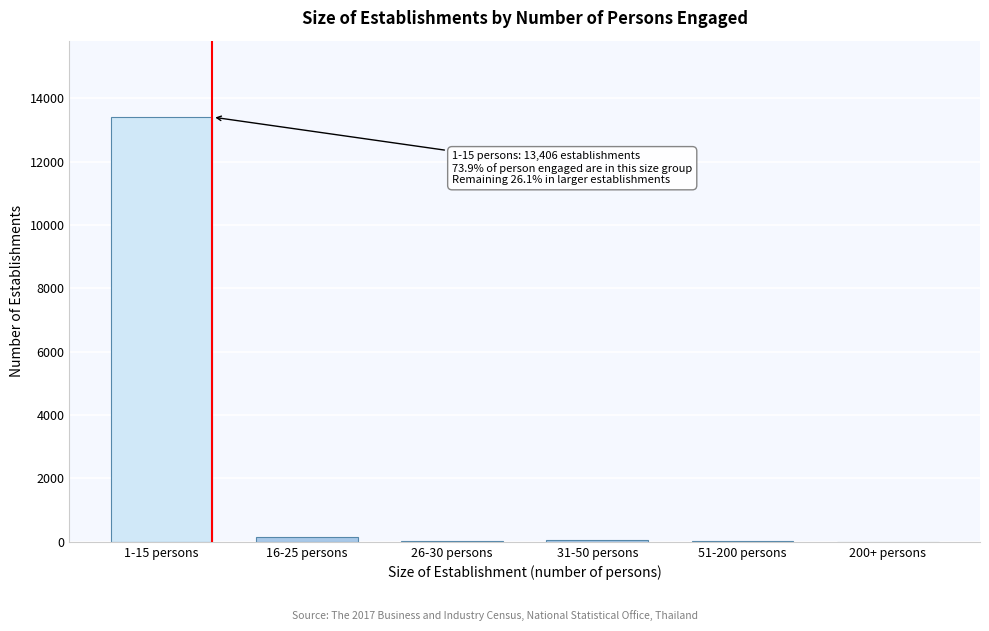

What is the sum of all values?

13686